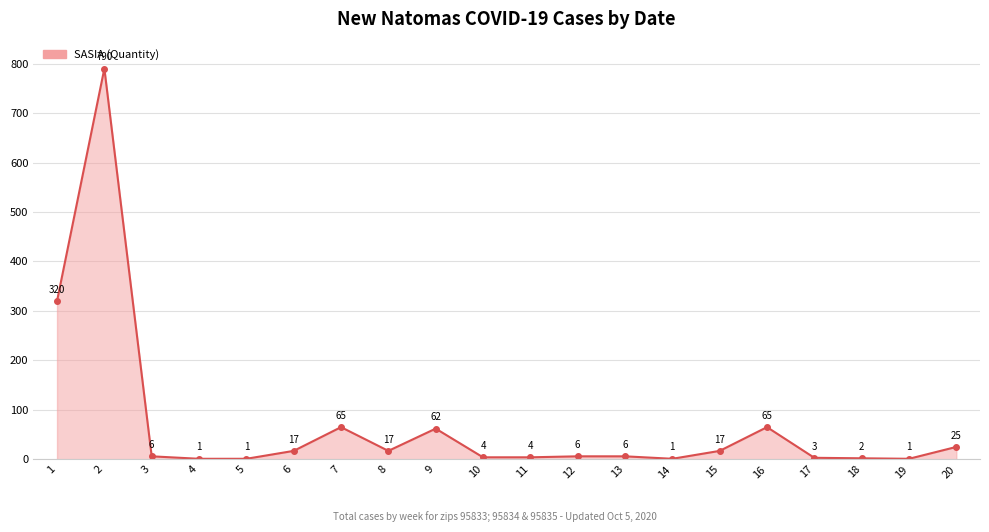

What is the average value?

71